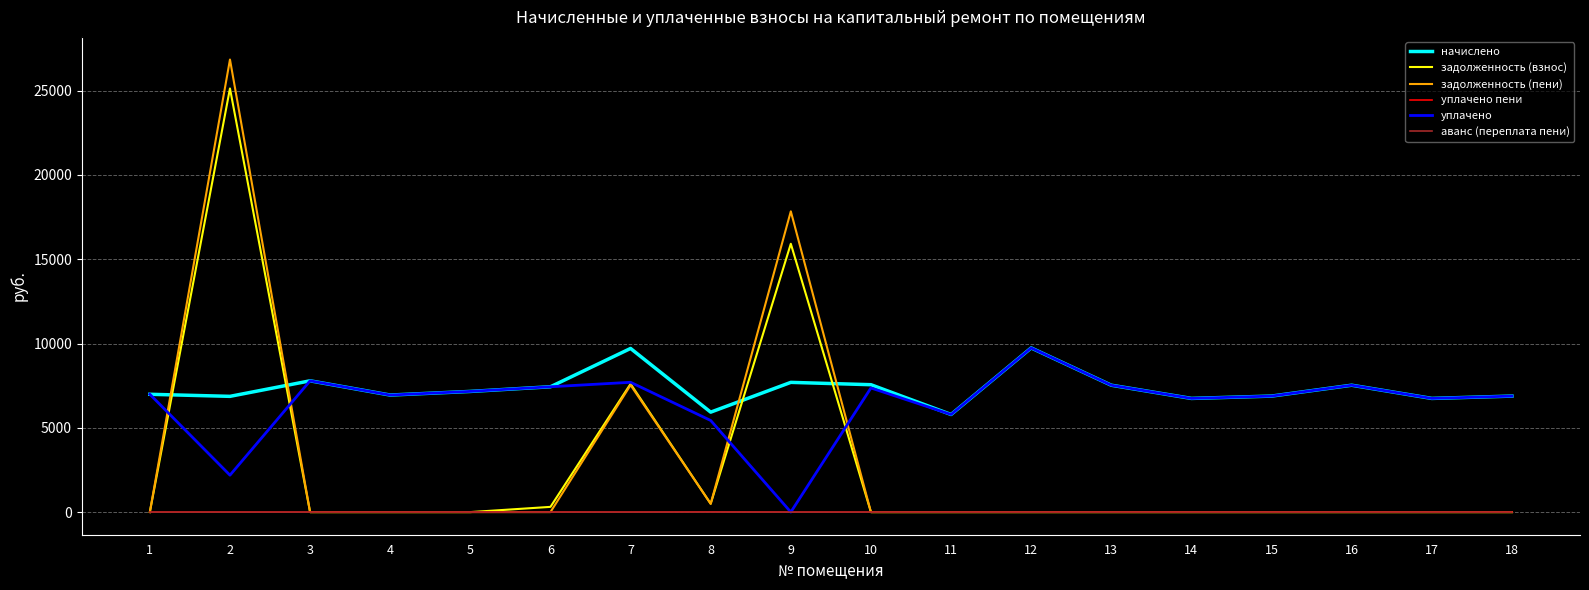

What is the total value across all series at 7?

32544.6